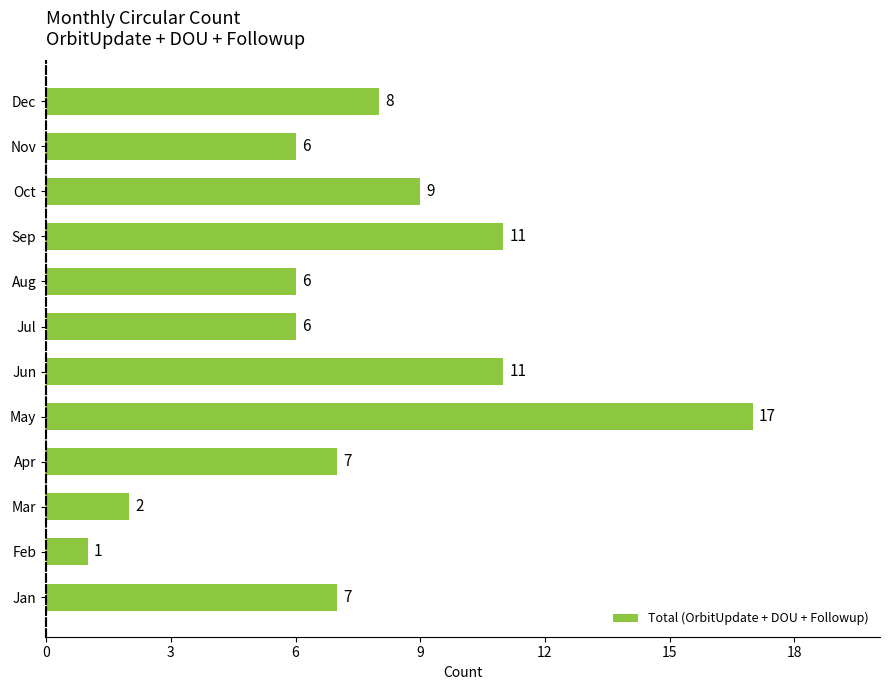

Which has a higher value, Feb or Nov?

Nov